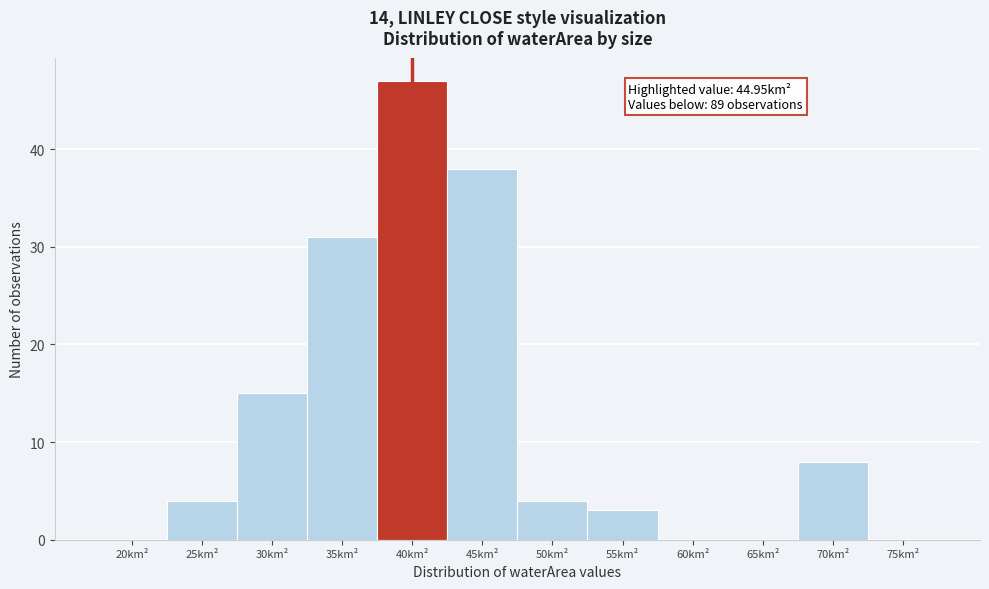

Reading left to right, extract all data points from this chart.

20km²=0	25km²=4	30km²=15	35km²=31	40km²=47	45km²=38	50km²=4	55km²=3	60km²=0	65km²=0	70km²=8	75km²=0